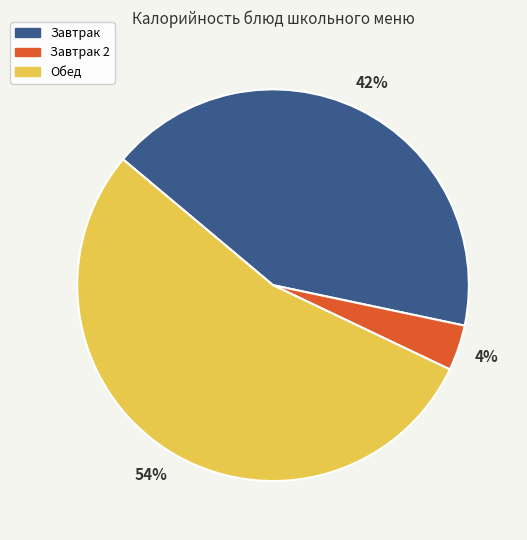

Is there any slice that represents more than half of the pie?

Yes